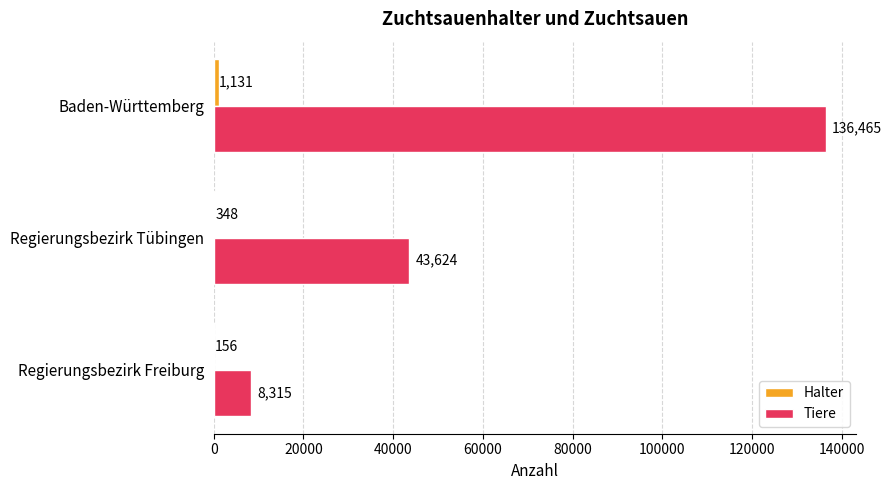

Which series has the largest range (max minus min)?

Tiere